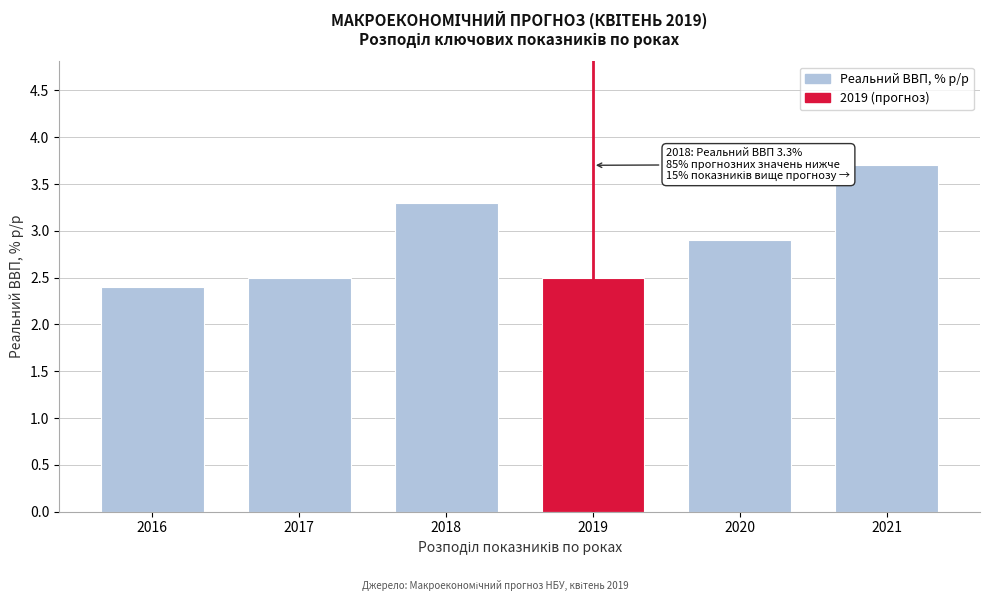

Reading right to left, what are all the values shown in this chart?

3.7	2.9	2.5	3.3	2.5	2.4